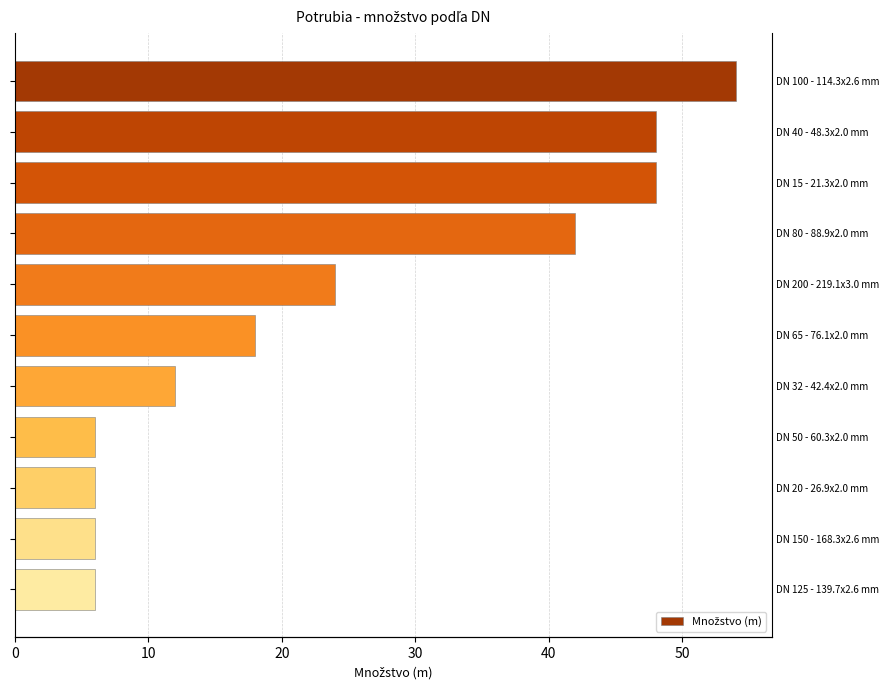

How many values exceed 18?

5